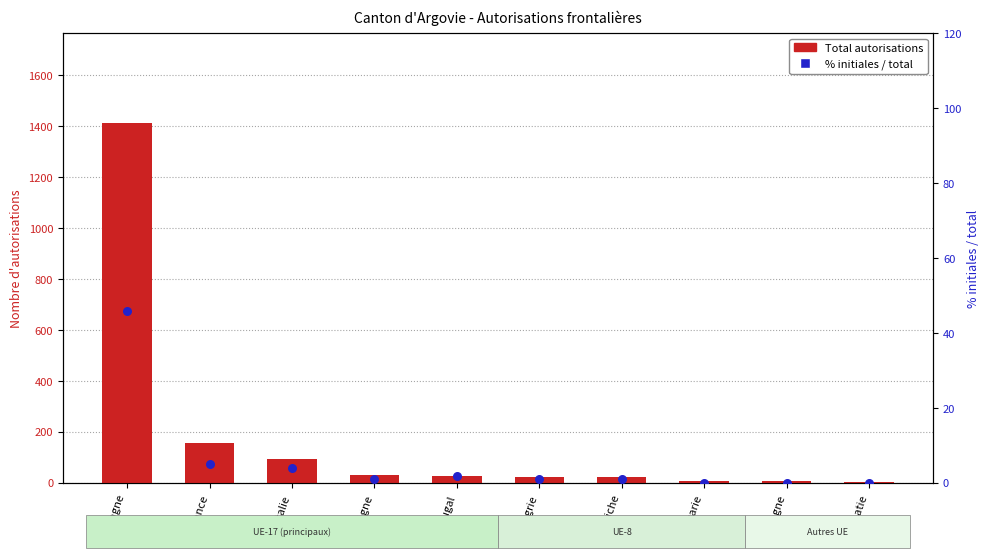

Which series has the largest total across all categories?

Total autorisations